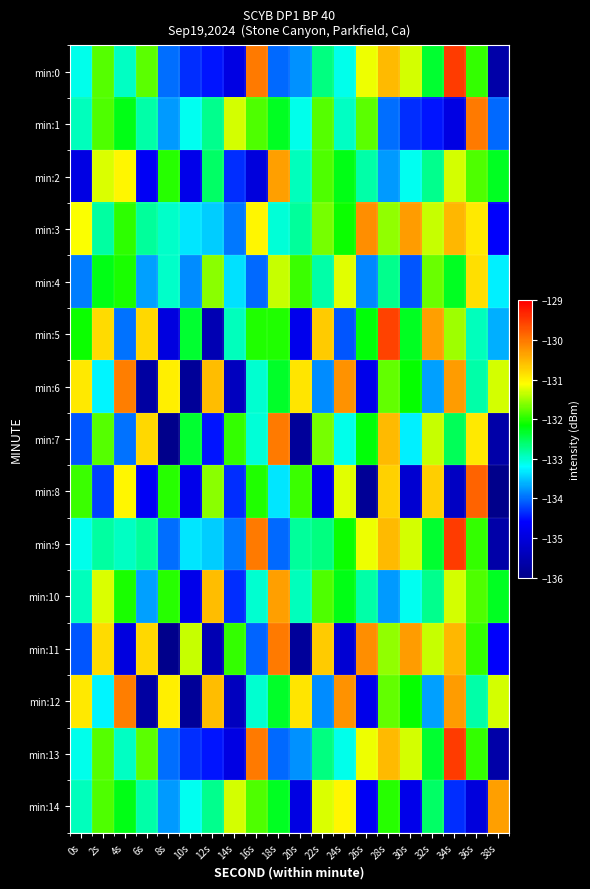

How many distinct data groups are displayed?

15